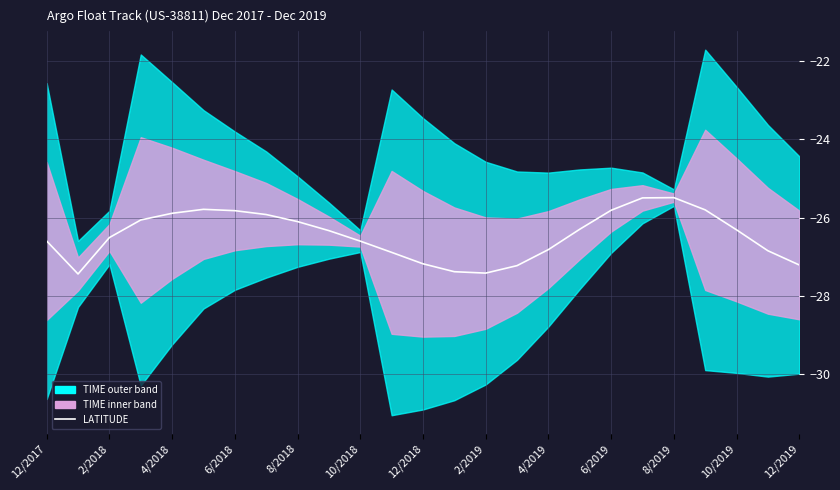

Is it true that the value at 23 is -26.8?

True